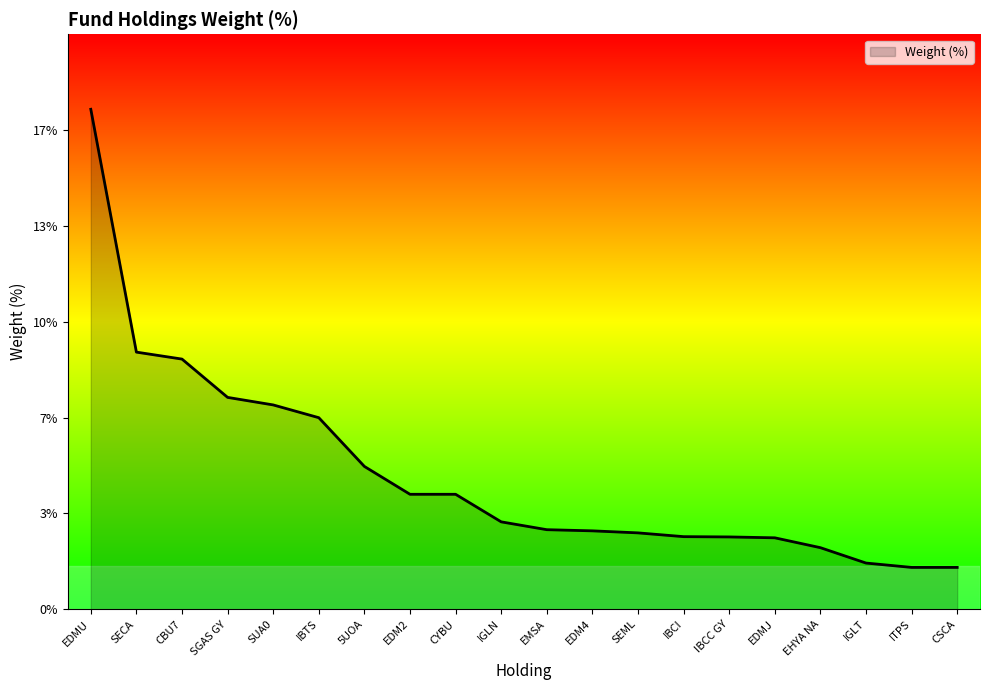

Does the chart display data point markers on the line(s)?

No